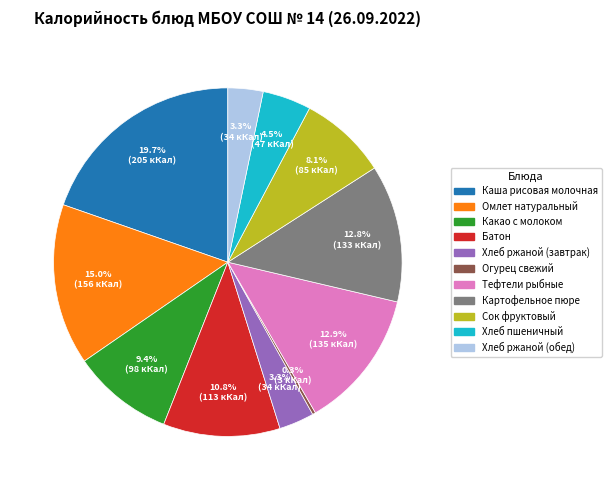

Approximately how many times larger is the value at Омлет натуральный compared to Картофельное пюре?

1.2